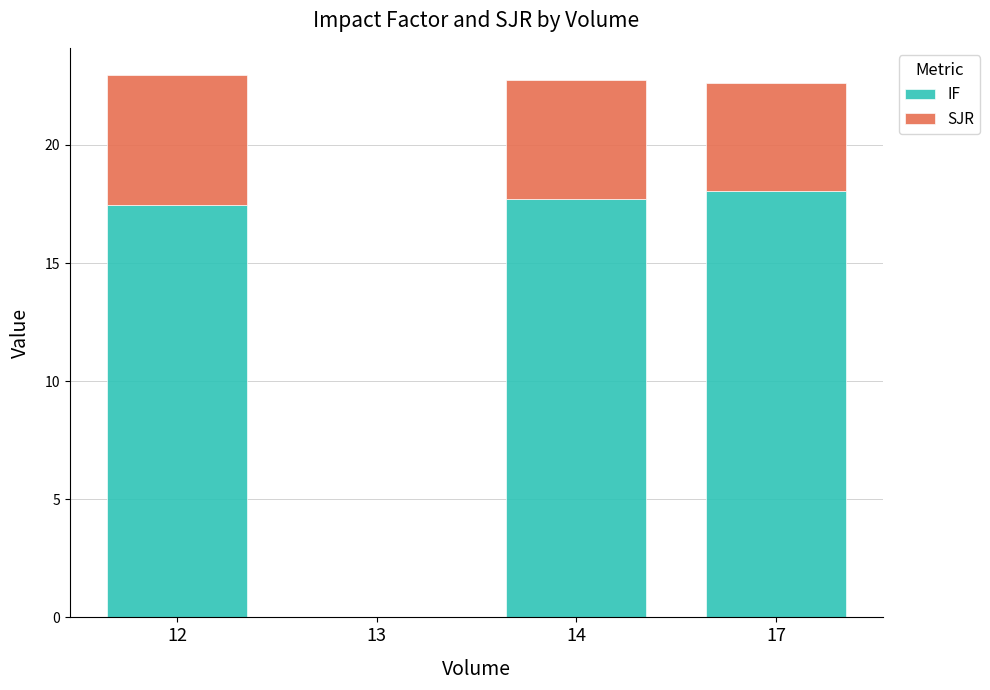

What is the sum of all IF values?

53.2